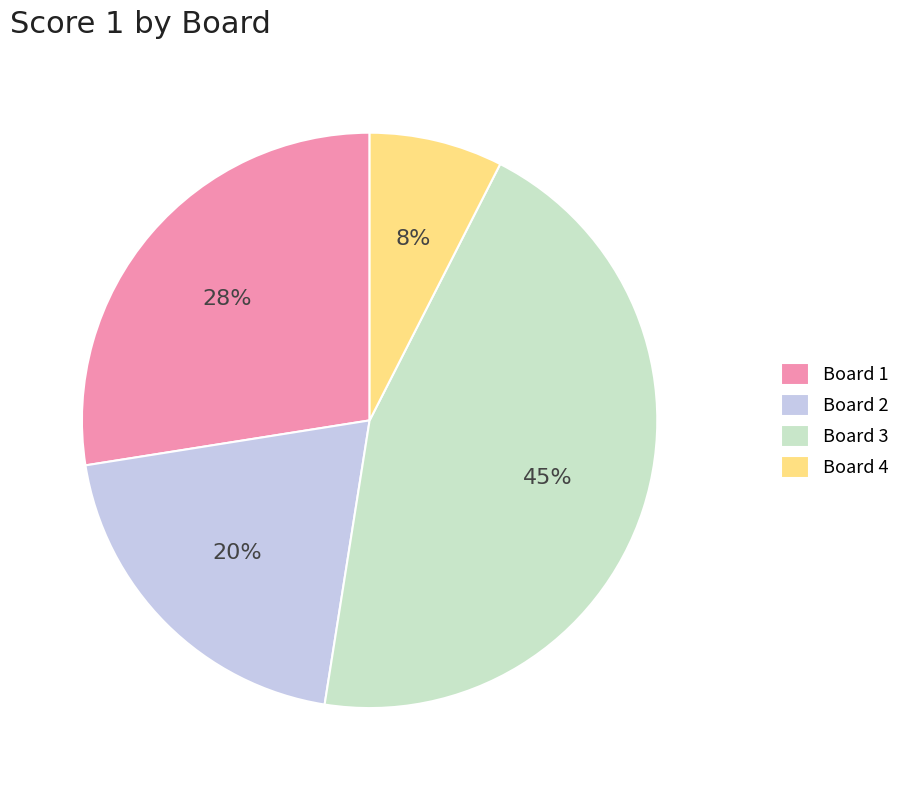

Combined, do Board 4 and Board 3 account for over 50%?

Yes